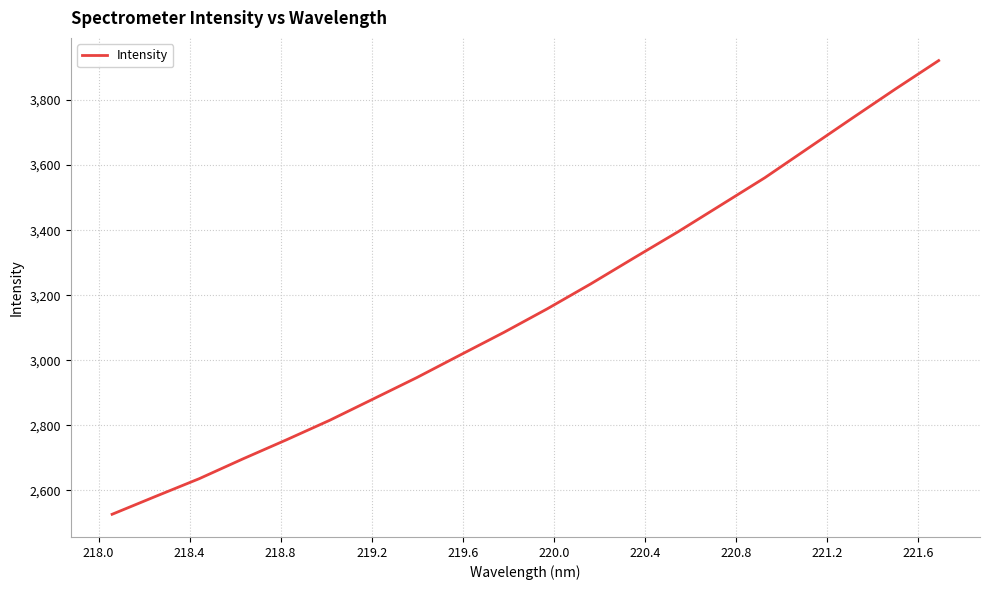

True or false: there are more than 1 points higher than both neighbors.

False